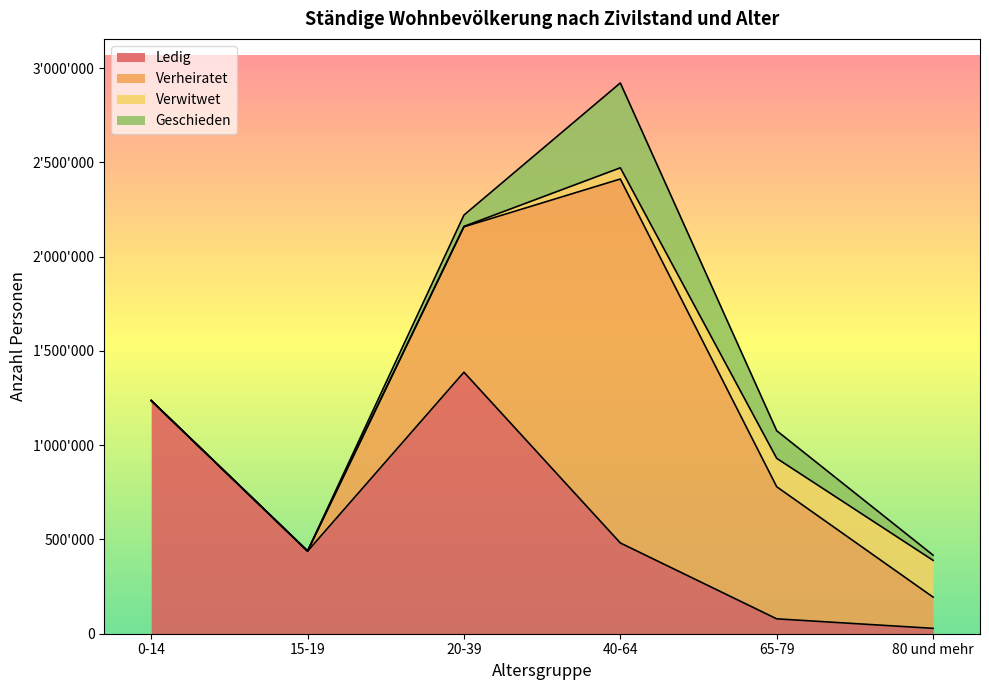

At which category does the chart reach its peak across all series?

40-64